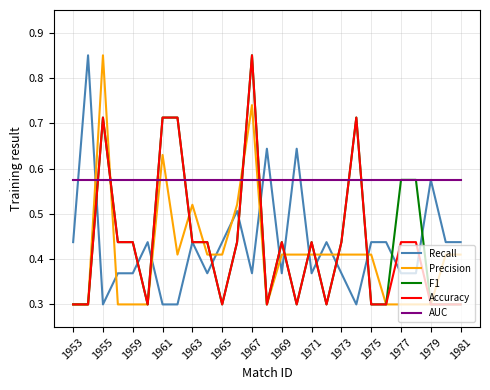

How many times do Precision and AUC cross each other?

6